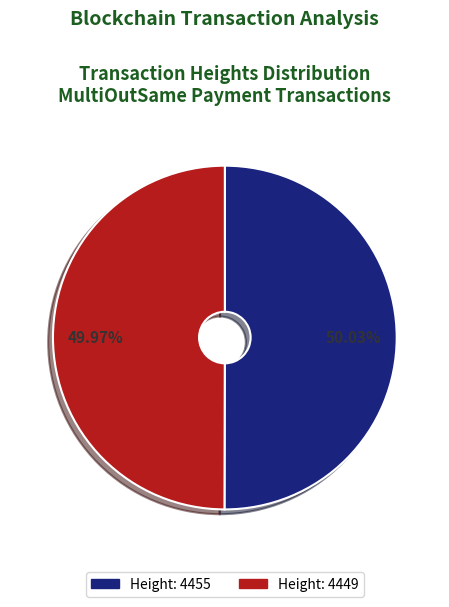

How many slices are in this pie chart?

2